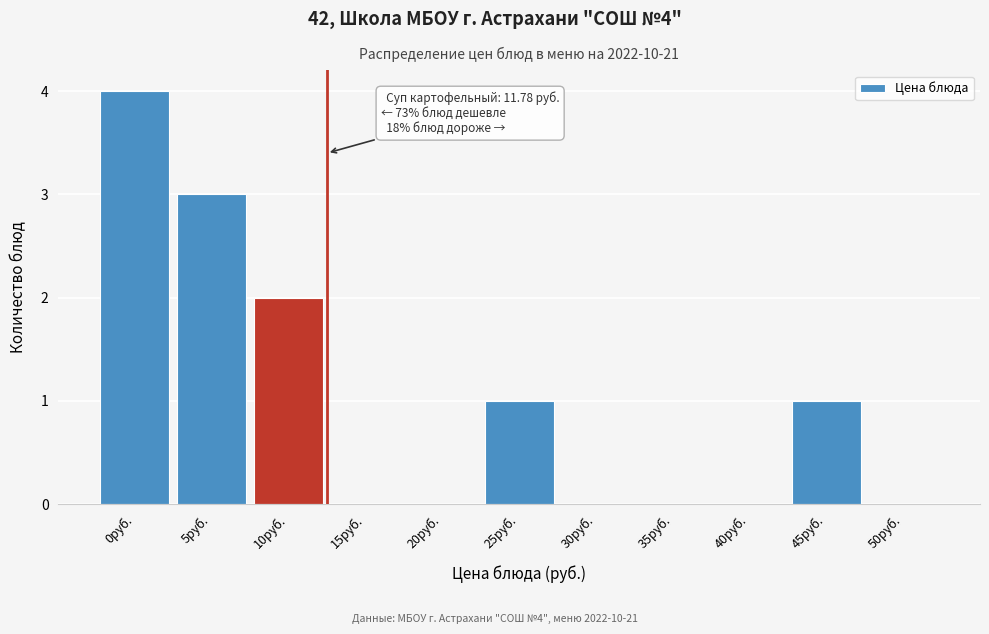

Reading left to right, transcribe all the data shown in this chart.

0руб.=4	5руб.=3	10руб.=2	15руб.=0	20руб.=0	25руб.=1	30руб.=0	35руб.=0	40руб.=0	45руб.=1	50руб.=0